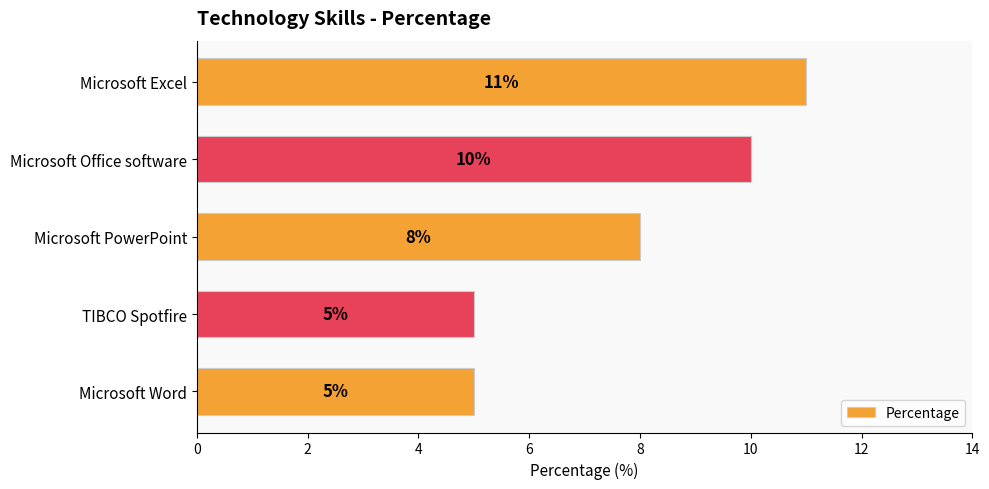

Approximately how many times larger is the value at Microsoft Word compared to Microsoft PowerPoint?

0.6